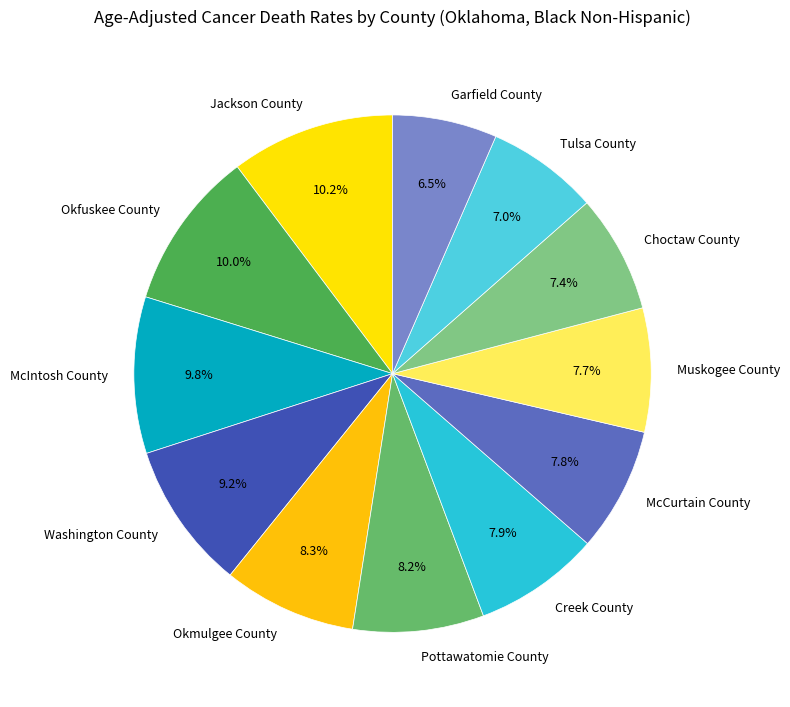

What is the ratio of the value at Muskogee County to the value at Garfield County?

1.2